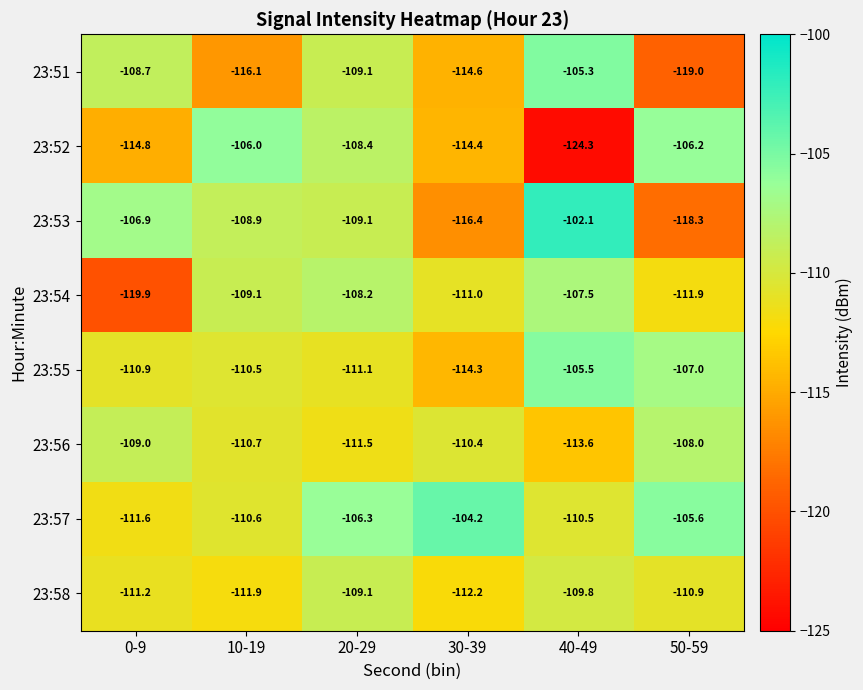

True or false: 23:51 has a value of -114.6 at 30-39.

True